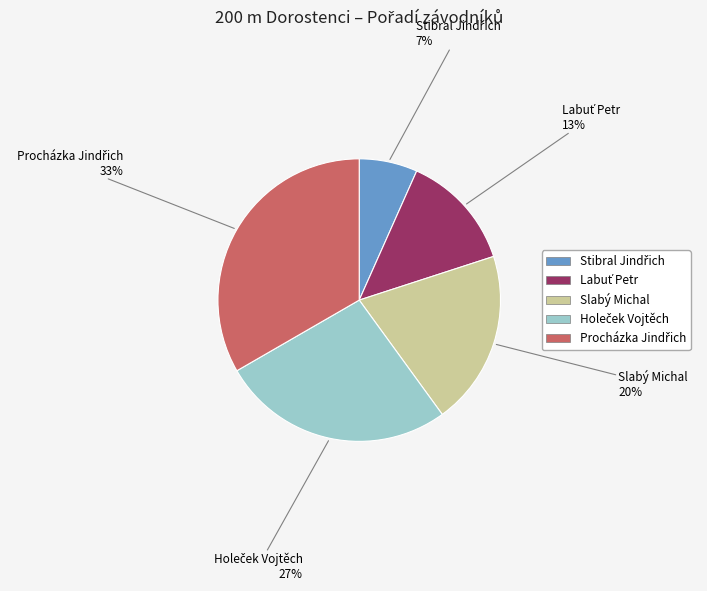

Does any single category account for the majority?

No